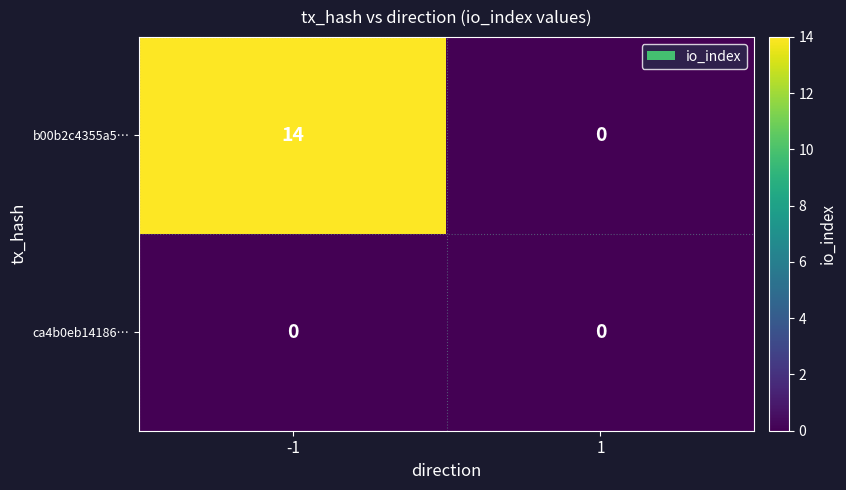

Count the number of categories in the chart.

2